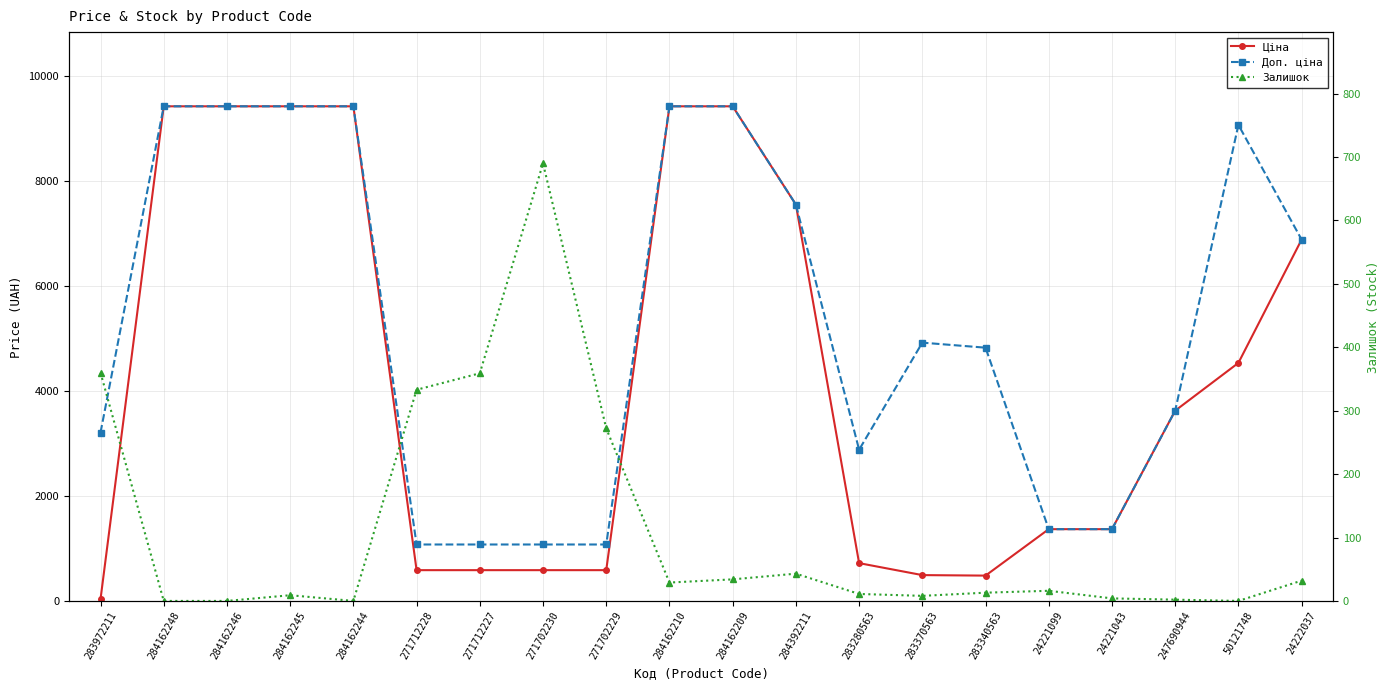

Which category has the lowest value in the Ціна series?

283972211